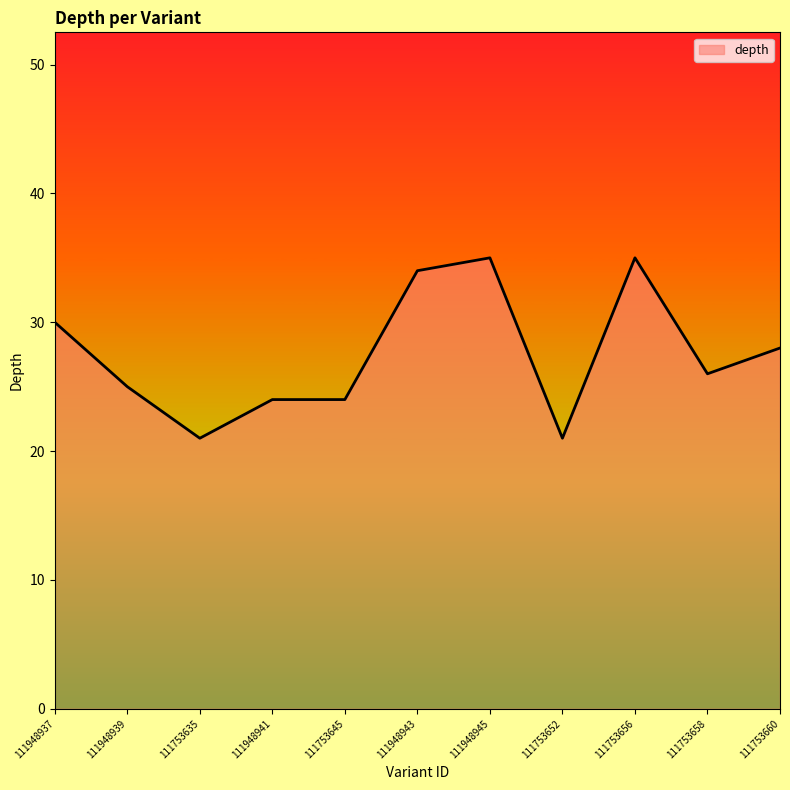

The chart shows a value of 21 at 111753652. True or false?

True